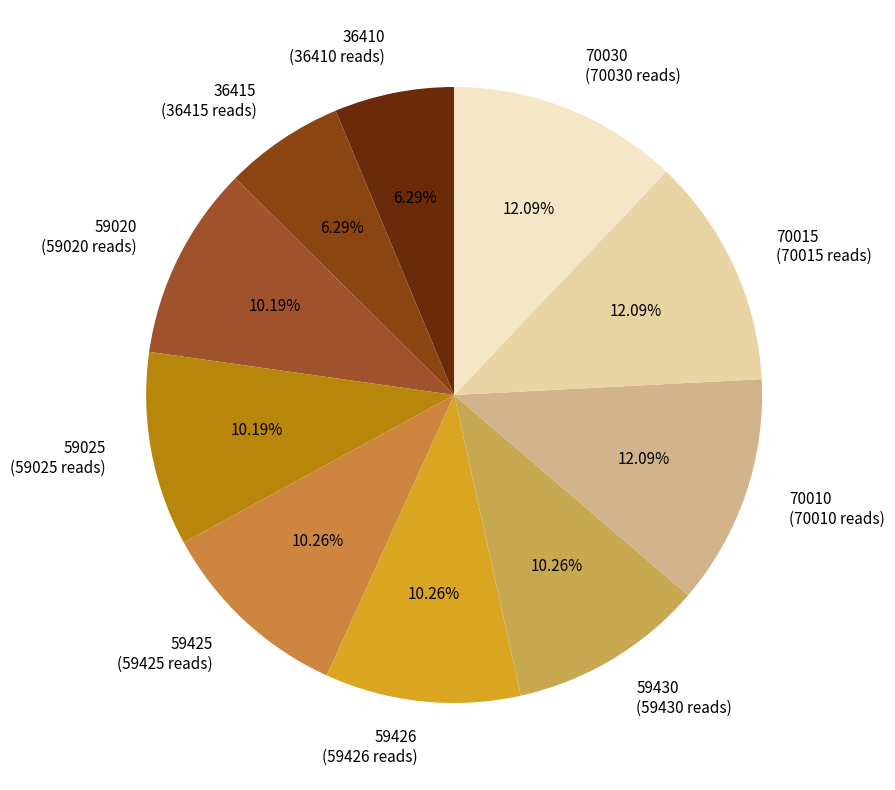

To the nearest percent, what portion does 59425 represent?

10%